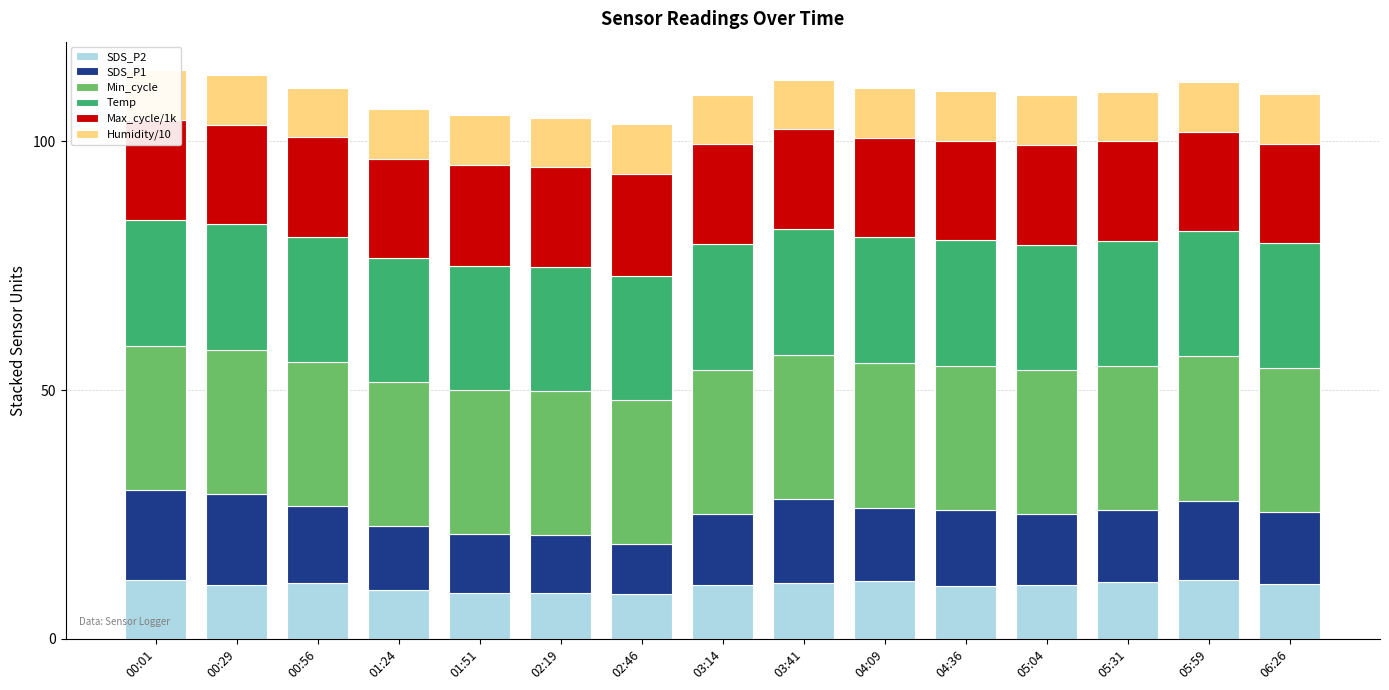

How many bars are there in total?

90